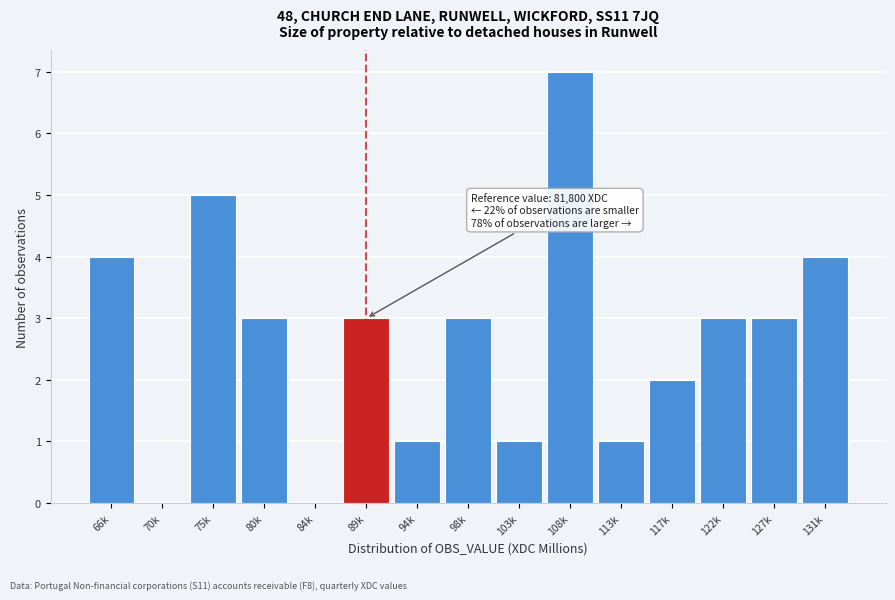

Reading right to left, what are all the values shown in this chart?

131k=4	127k=3	122k=3	117k=2	113k=1	108k=7	103k=1	98k=3	94k=1	89k=3	84k=0	80k=3	75k=5	70k=0	66k=4